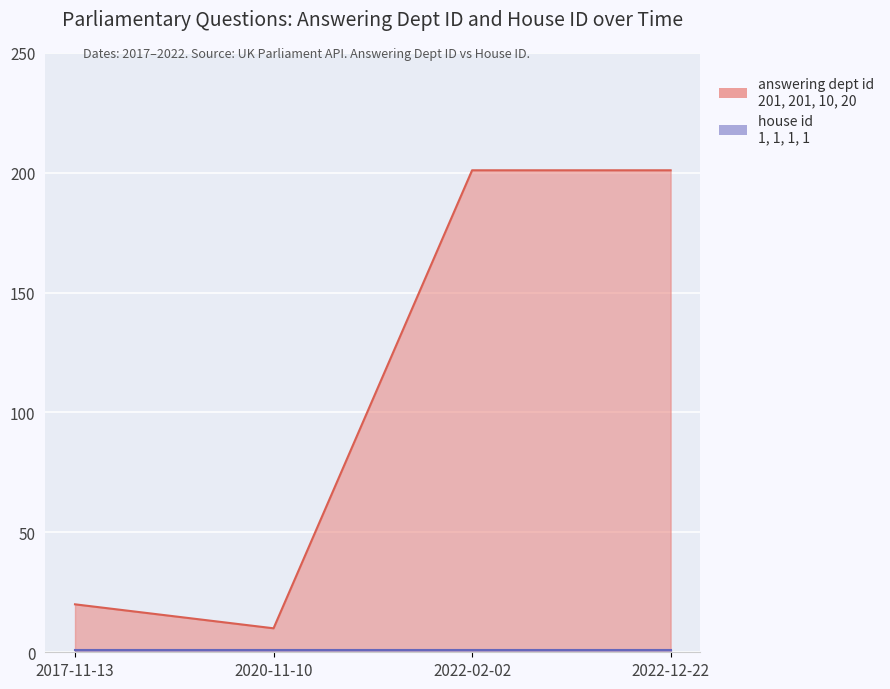

What is the label of the 1st point from the left?

2017-11-13